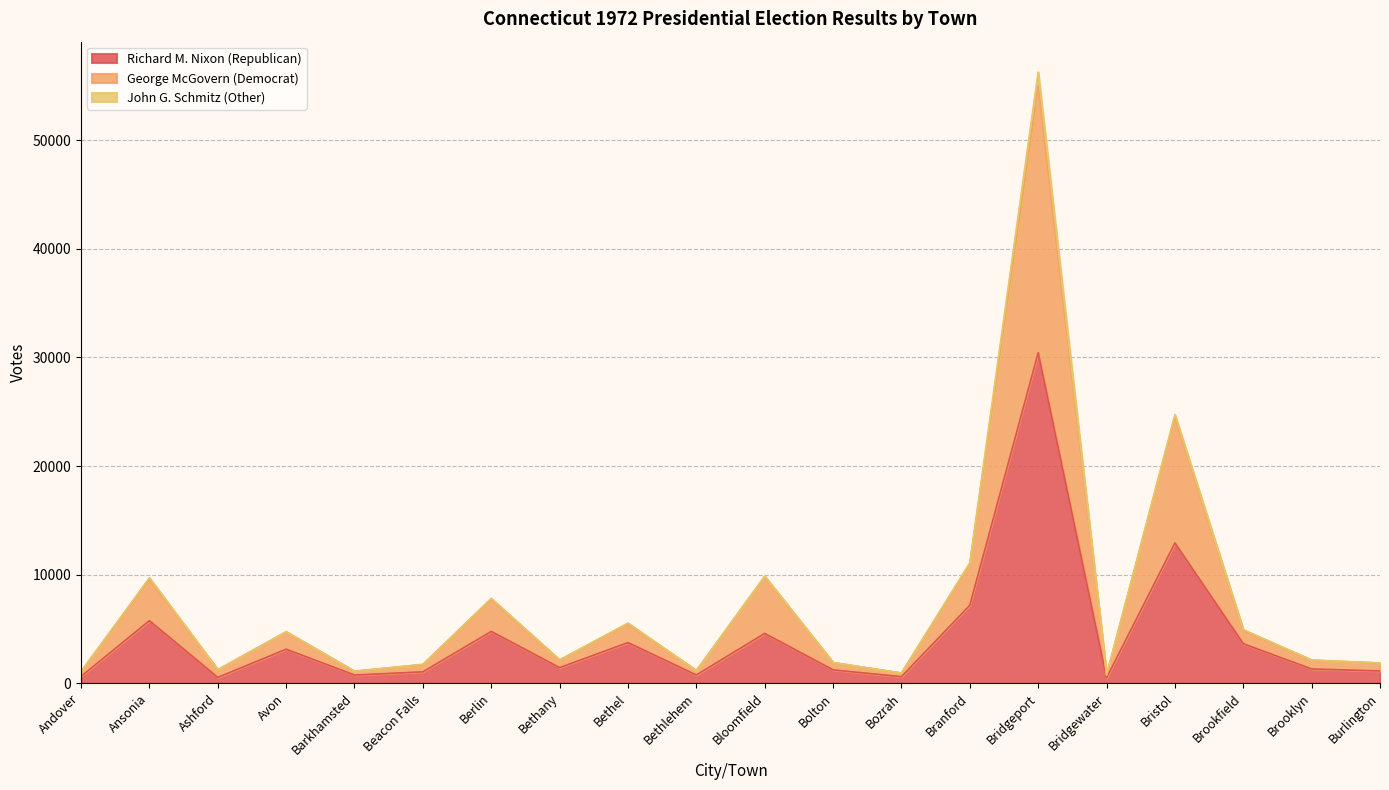

Where does the Richard M. Nixon (Republican) series first go above 1433?

Ansonia